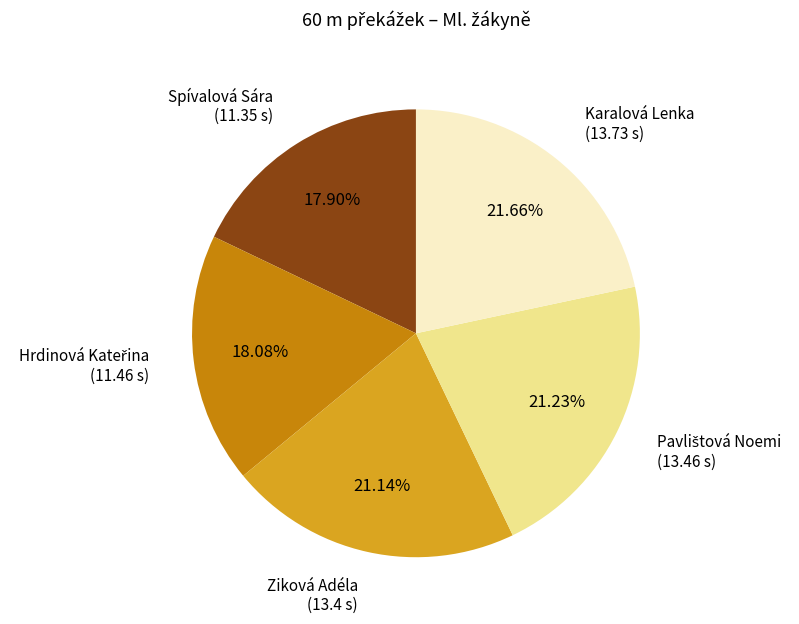

Is there any slice that represents more than half of the pie?

No